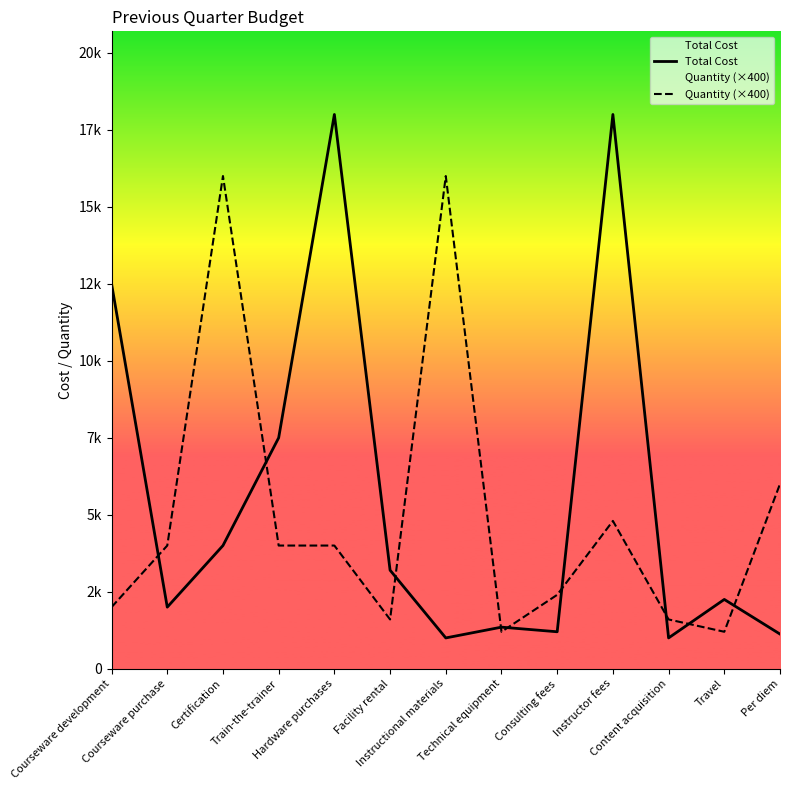

What is the lowest value of the Total Cost series?

1000